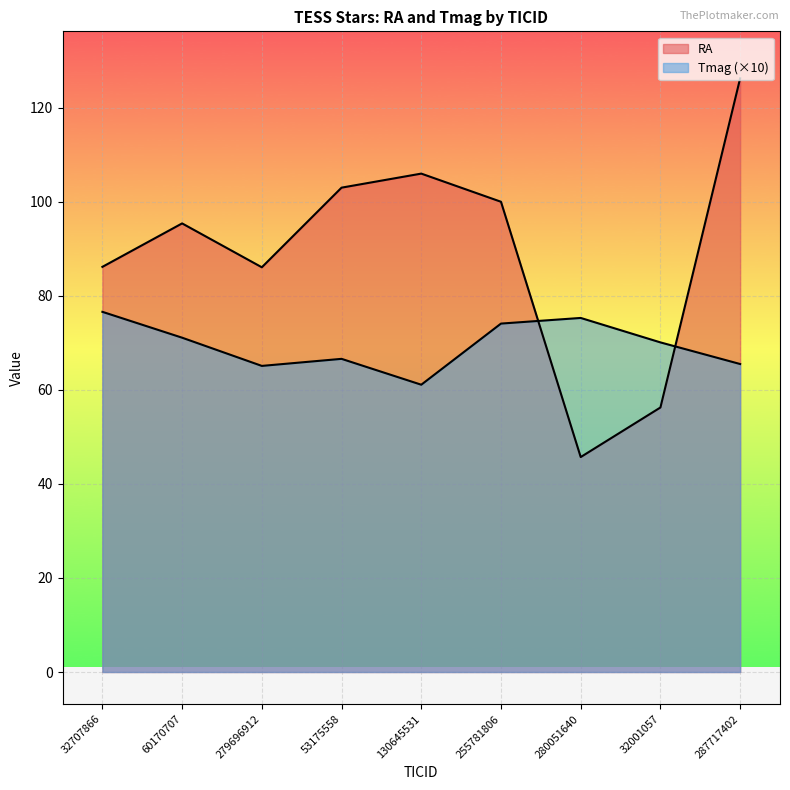

Reading right to left, transcribe all the data shown in this chart.

RA: 287717402=126.3	32001057=56.3	280051640=45.7	255781806=100.0	130645531=106.0	53175558=103.0	279696912=86.1	60170707=95.4	32707866=86.2
Tmag: 287717402=65.5	32001057=70.1	280051640=75.3	255781806=74.1	130645531=61.1	53175558=66.6	279696912=65.1	60170707=71.1	32707866=76.6